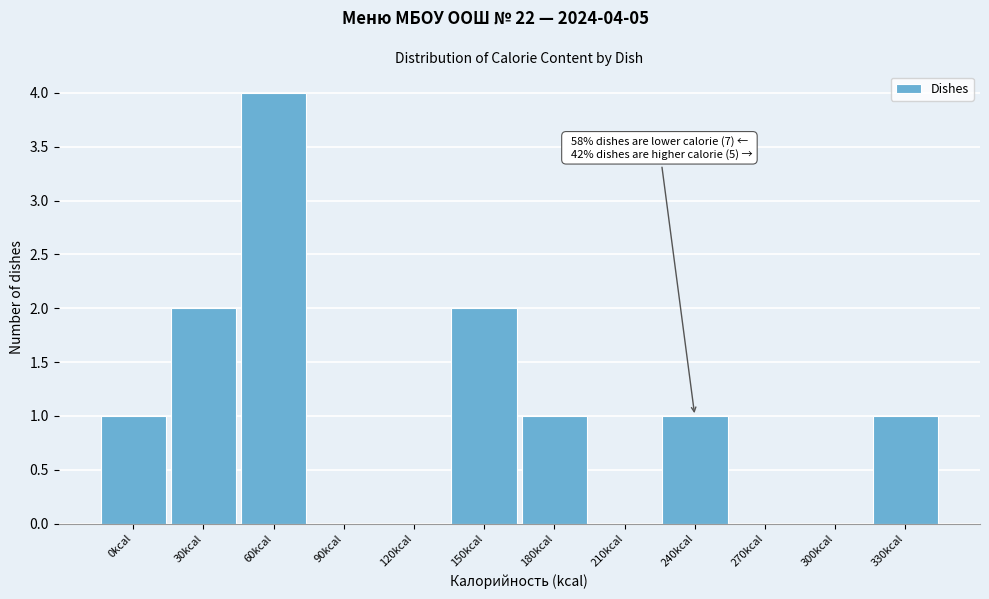

Reading left to right, what are all the values shown in this chart?

0kcal=1	30kcal=2	60kcal=4	90kcal=0	120kcal=0	150kcal=2	180kcal=1	210kcal=0	240kcal=1	270kcal=0	300kcal=0	330kcal=1